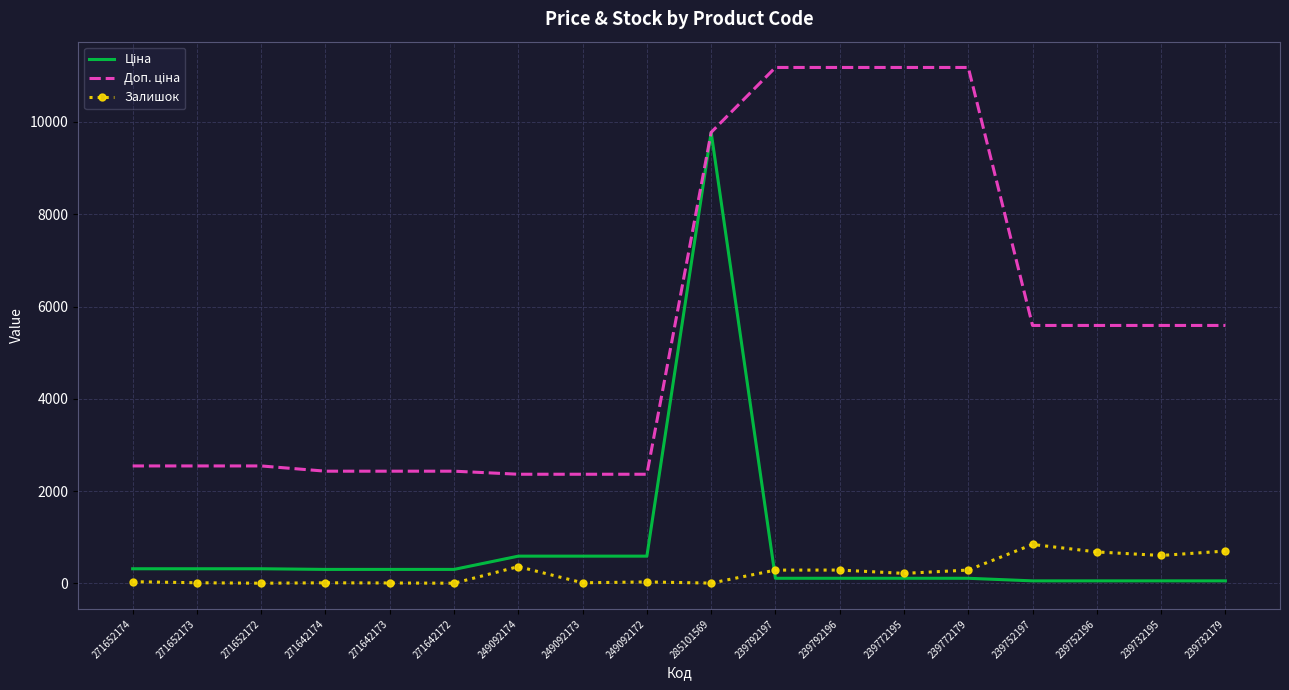

Is it true that Залишок equals 365.0 at 249092174?

True